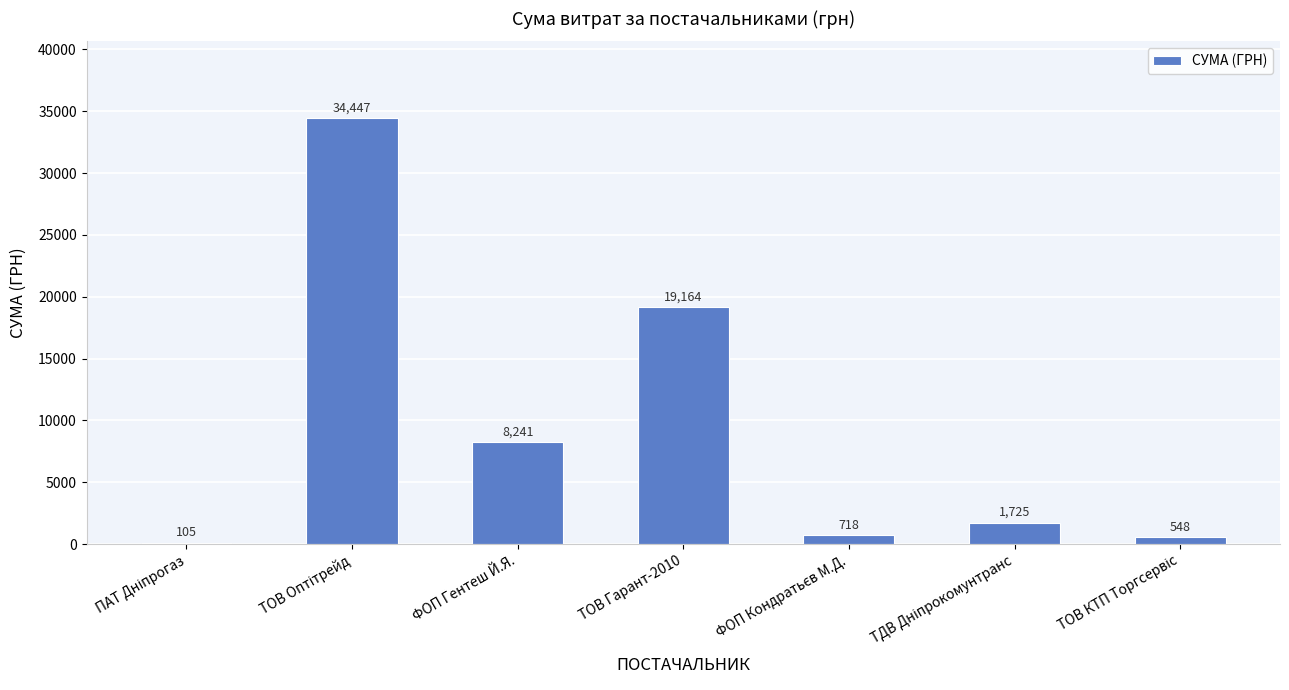

What is the greatest value displayed?

34447.0